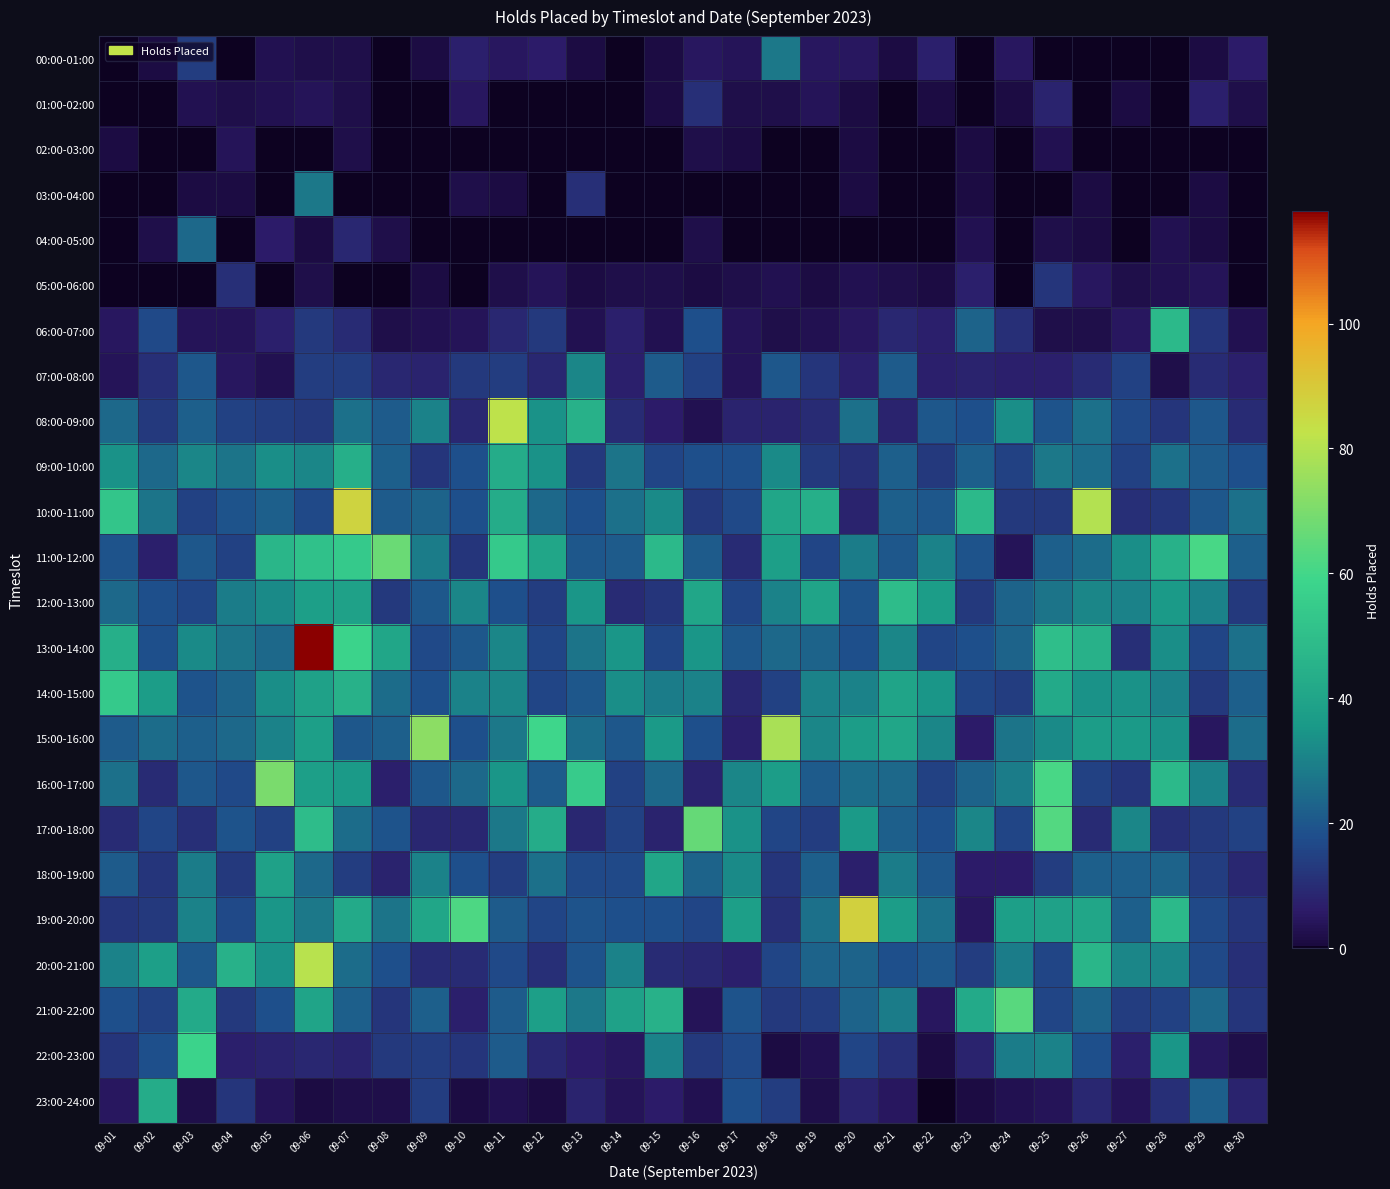

How many data points does each series have?

30